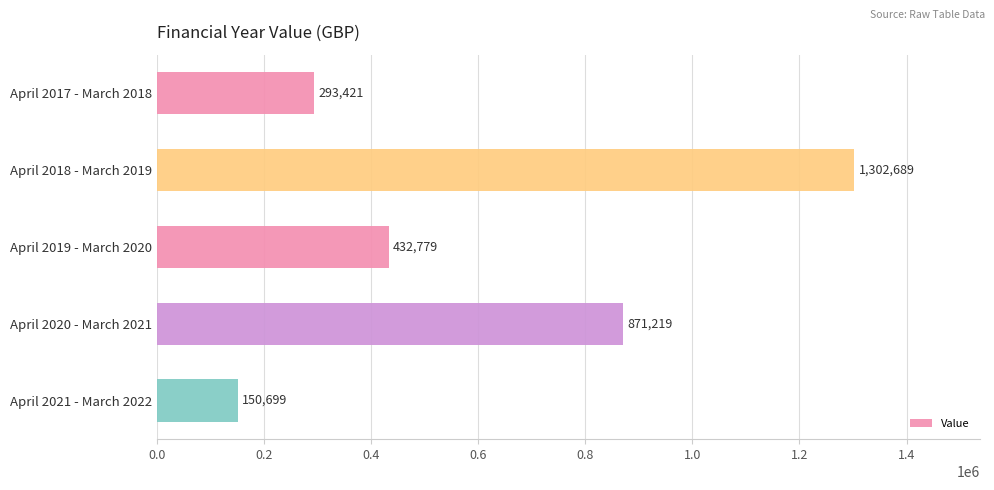

What is the difference between the second highest and minimum values?

720519.9